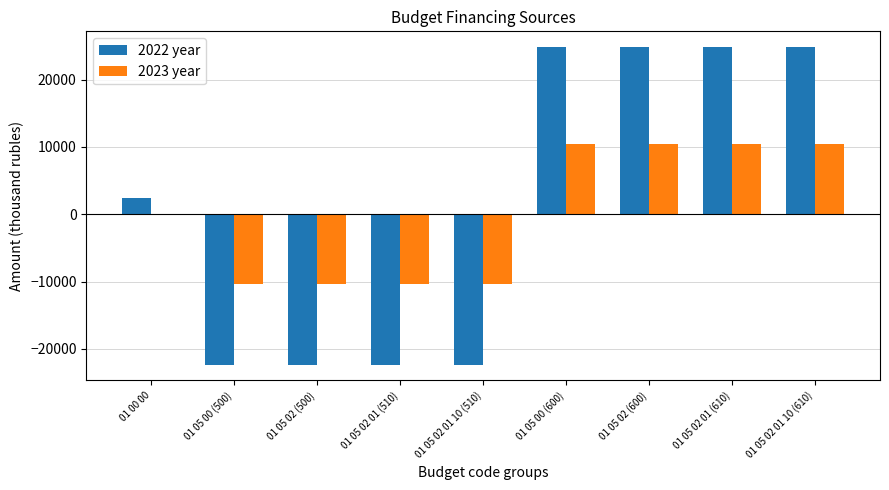

What is the total value across all series at 01 05 02 01 (510)?

-32744.7